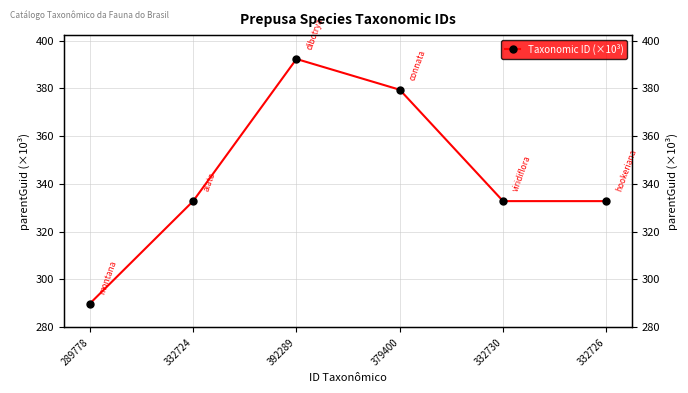

Where is the first local maximum?

392289